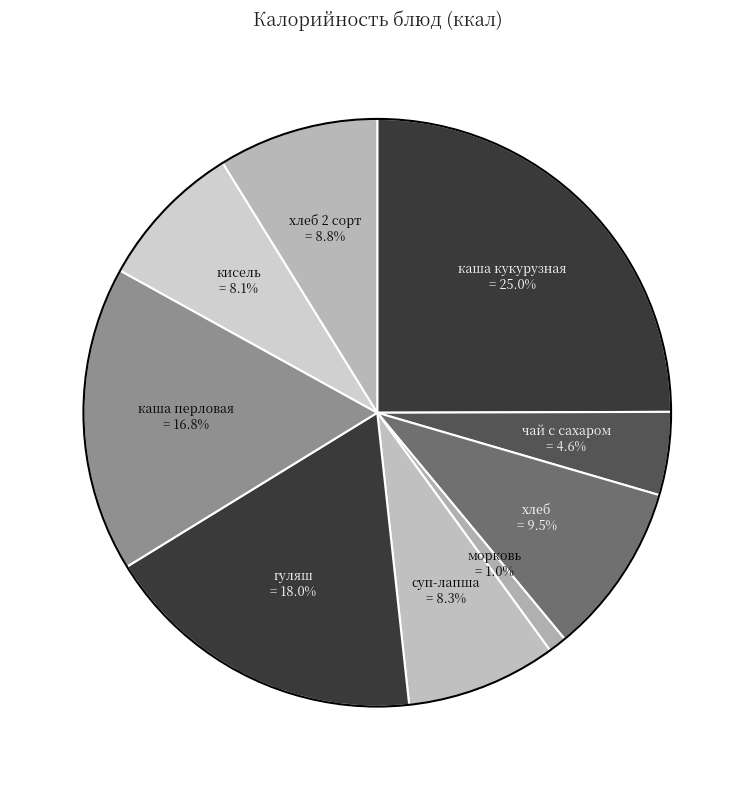

To the nearest percent, what is the average slice percentage?

11%